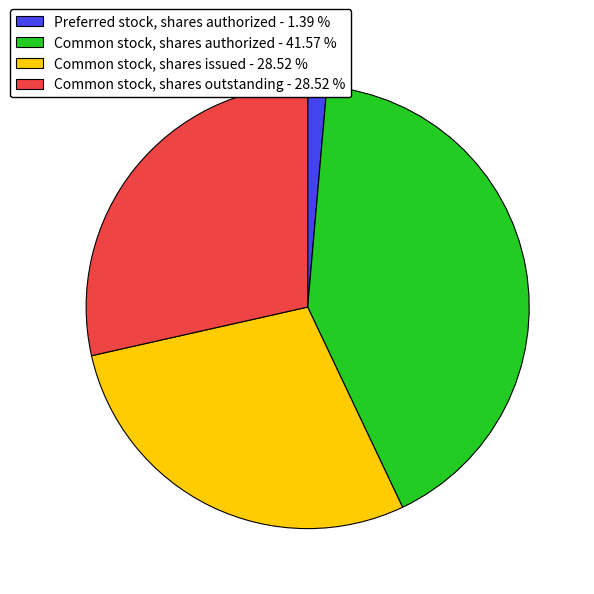

Is Common stock, shares authorized the majority of the pie?

No